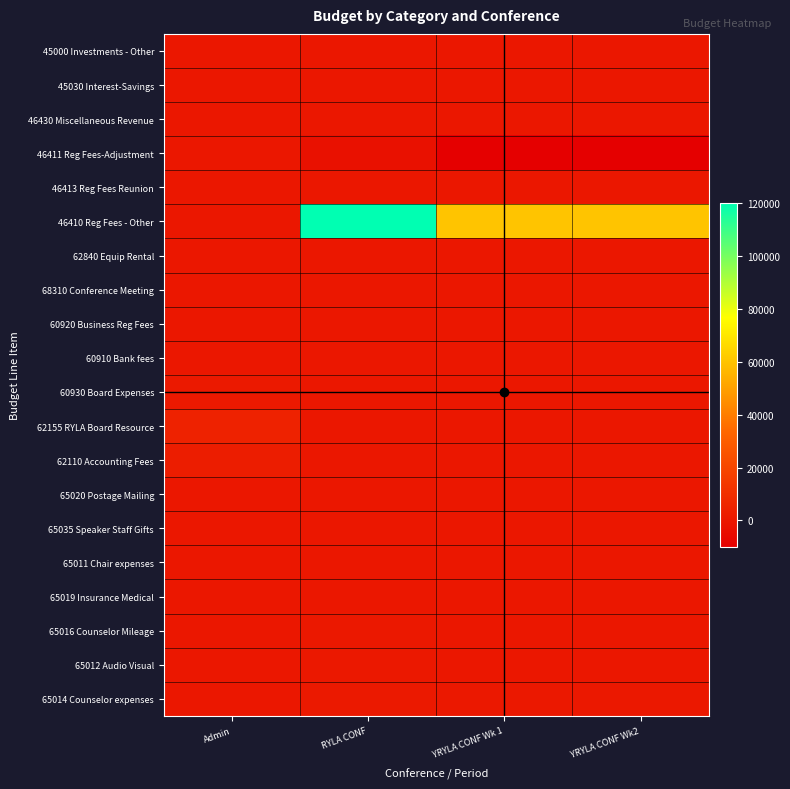

What is the smallest value displayed?

-10000.0